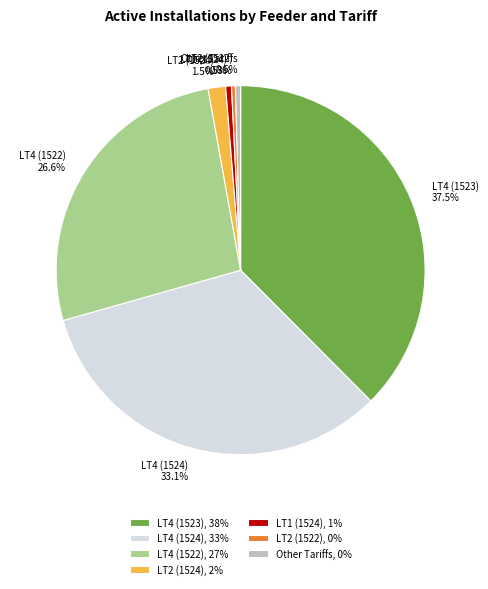

What percentage do LT2 (1522) 0.3% and LT1 (1524) 0.5% together represent?

0.8%